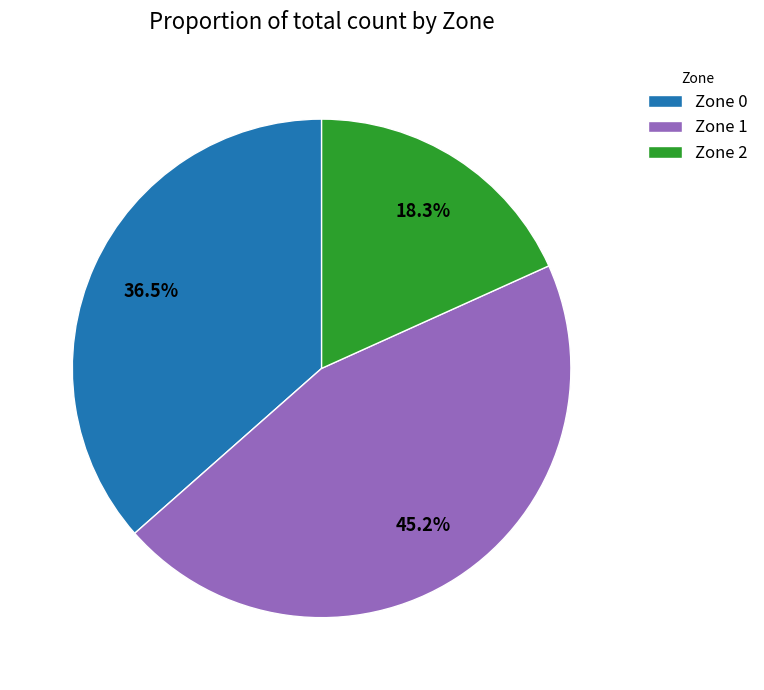

To the nearest percent, what is the difference between the Zone 1 and Zone 2 slice percentages?

27%